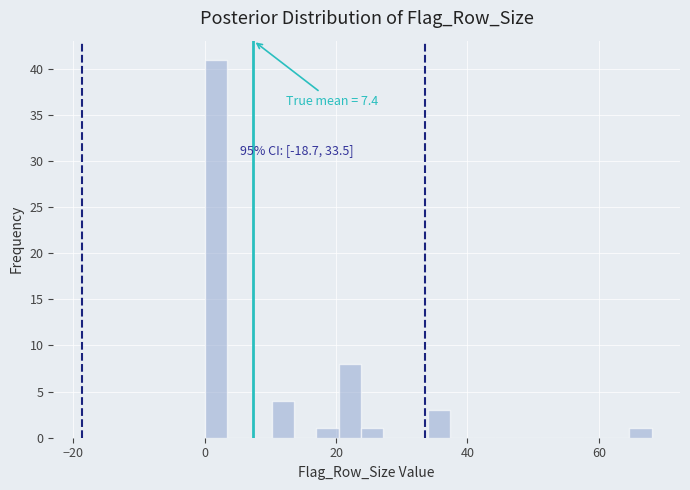

Read against the x-axis, roughly where is the centre of the tallest bar?

2